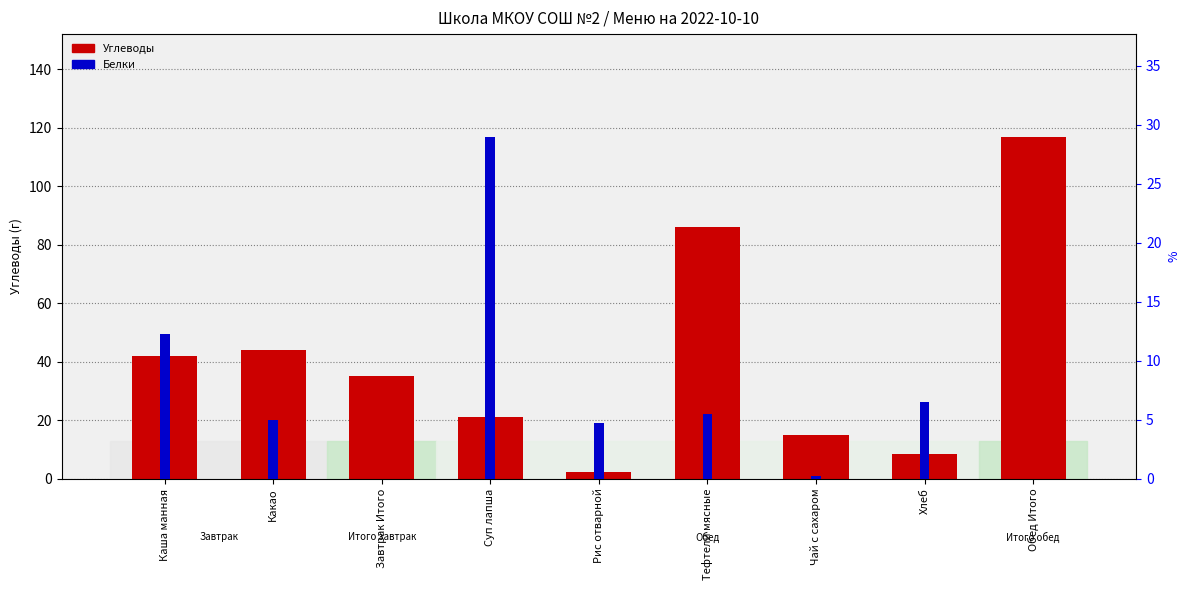

What is the average value of the Белки series?

7.0